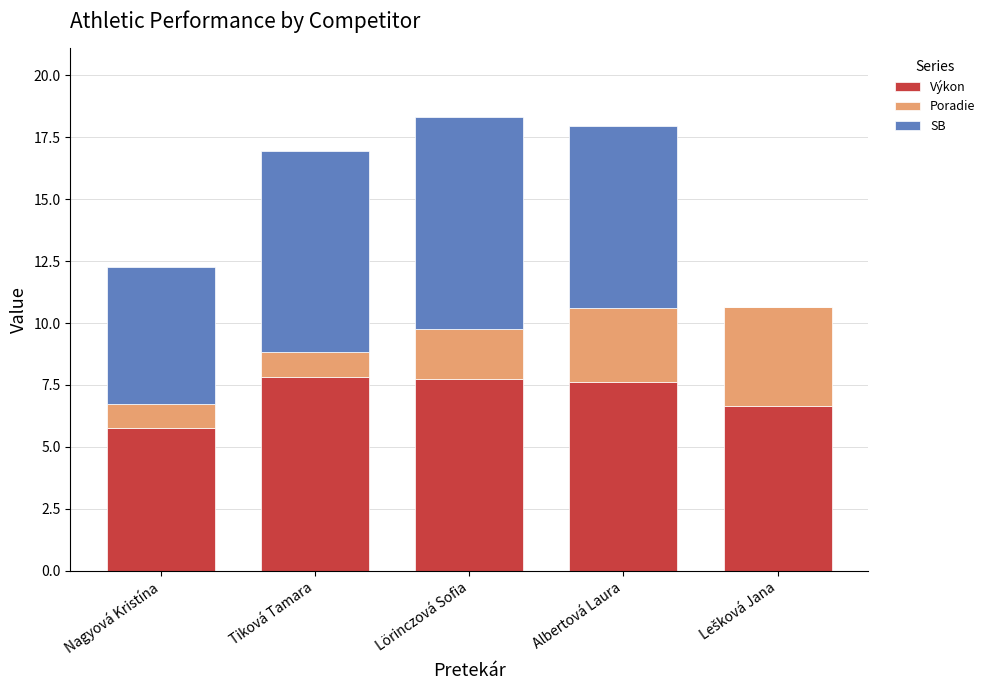

What is the maximum value for Výkon?

7.8